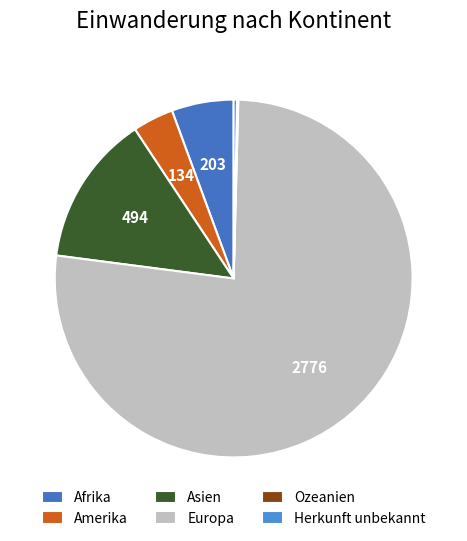

What percentage is the Afrika slice, to the nearest percent?

6%